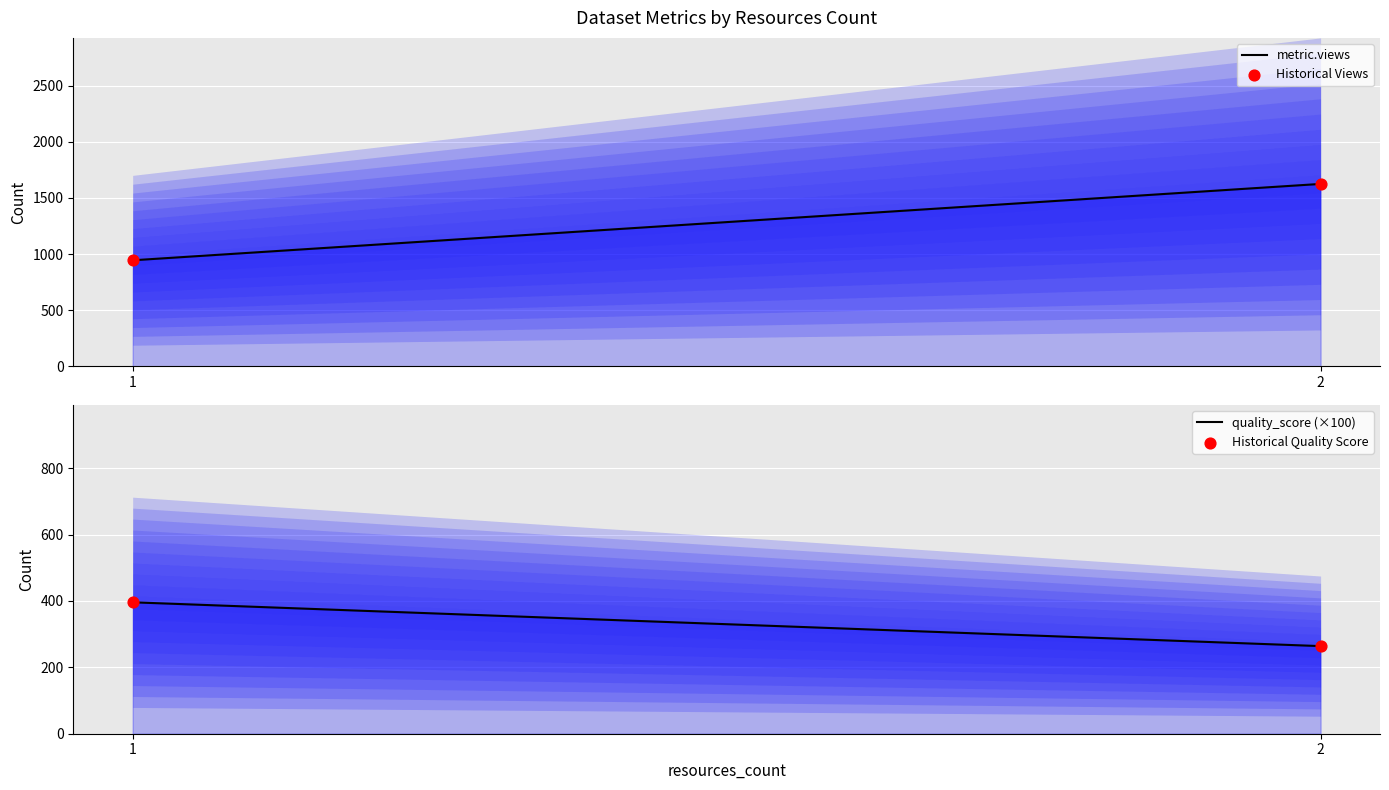

At which category is the sum across all series the highest?

2